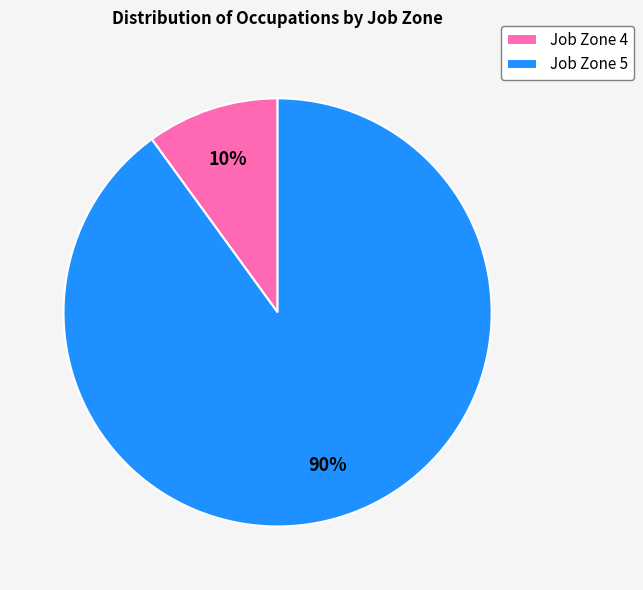

Do Job Zone 5 and Job Zone 4 together represent more than half of the pie?

Yes